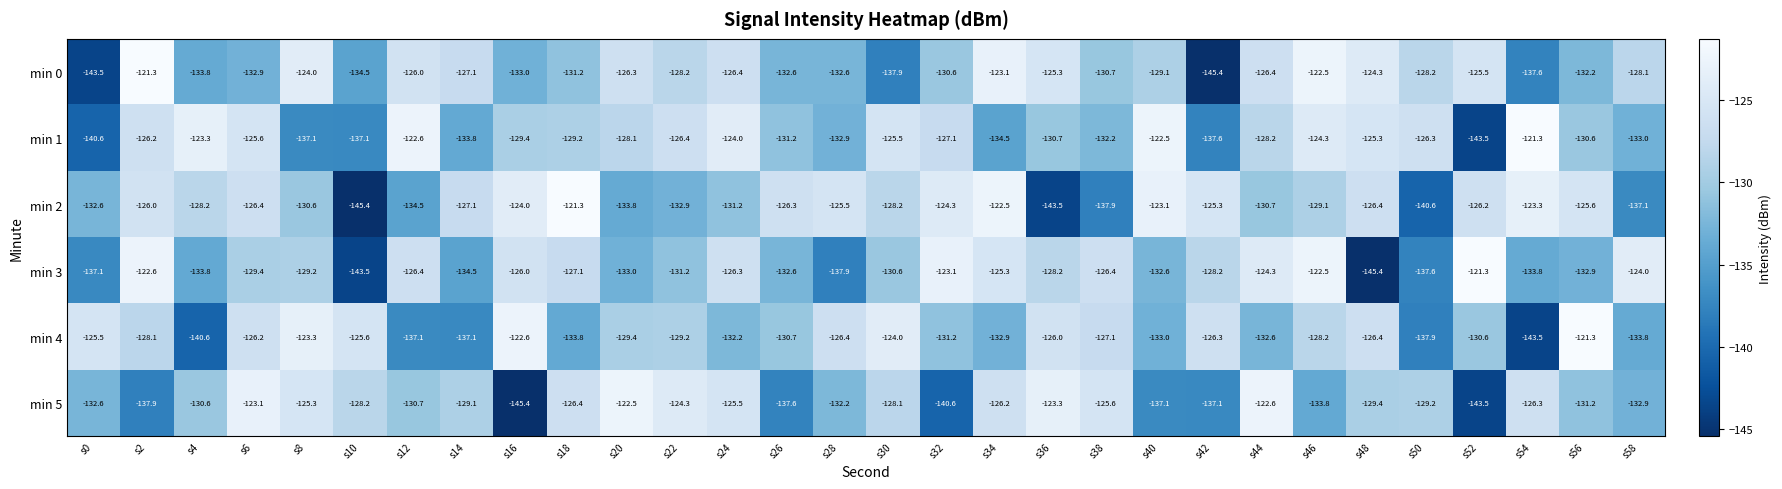

What is the total value across all series at s24?

-765.6